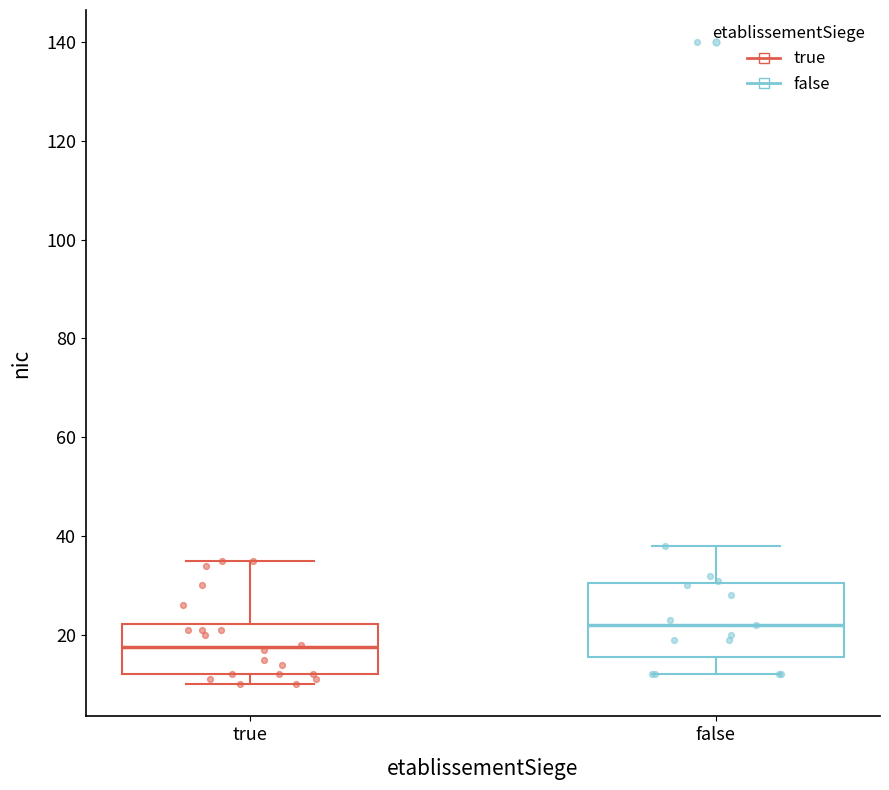

Reading left to right, read every box against the y-axis: the position of its median line, the range the box covers, and the ends of its whiskers. The values are not printed on the chart, so give them approximately, as read against the axis.

true: median 18, box 12 to 22, whiskers 10 to 36
false: median 22, box 16 to 30, whiskers 12 to 38